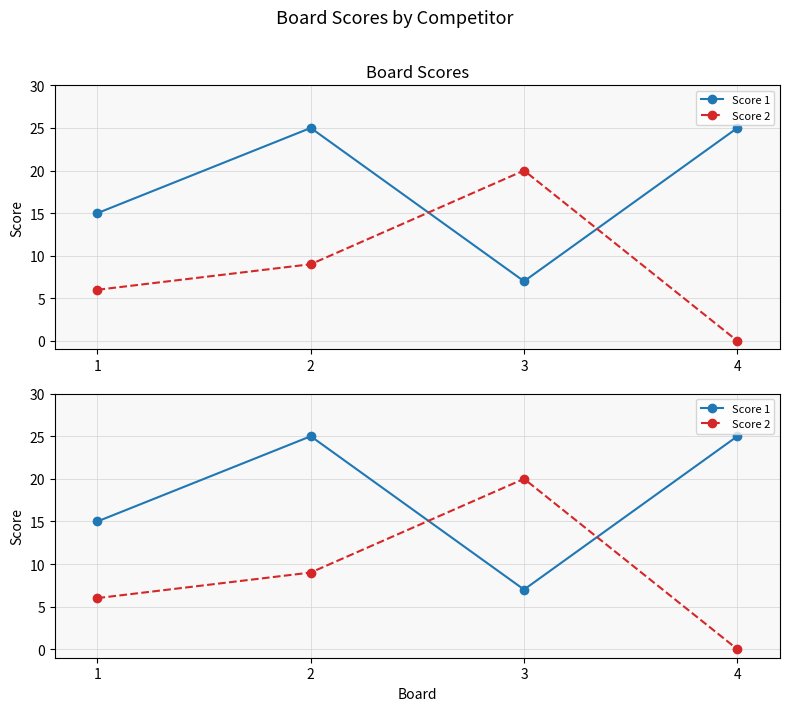

Is it true that Score 2 equals 20 at 3?

True